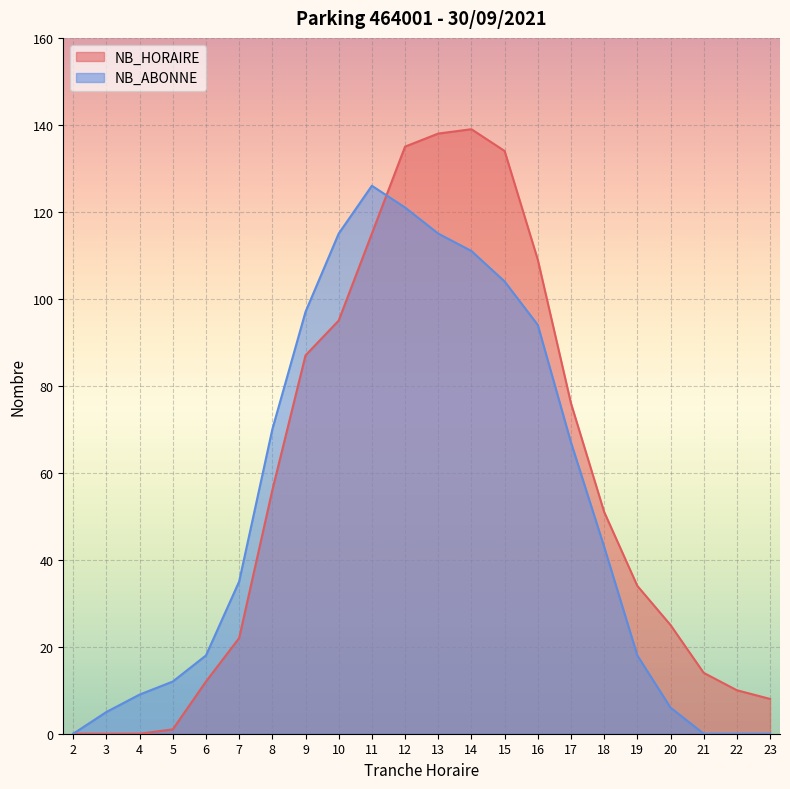

How many categories are shown in the chart?

22